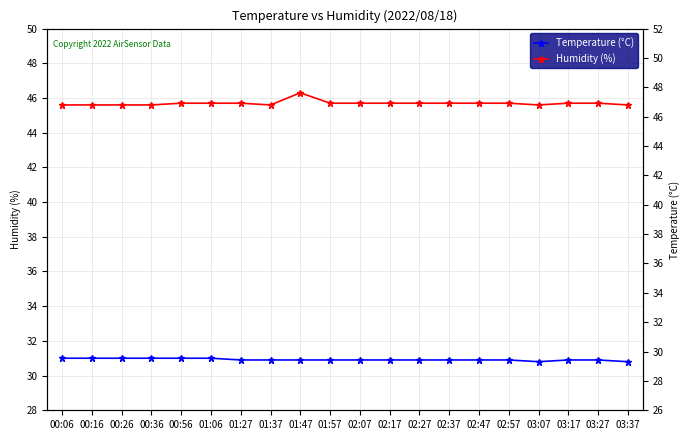

What is the label of the 8th point from the right?

02:27